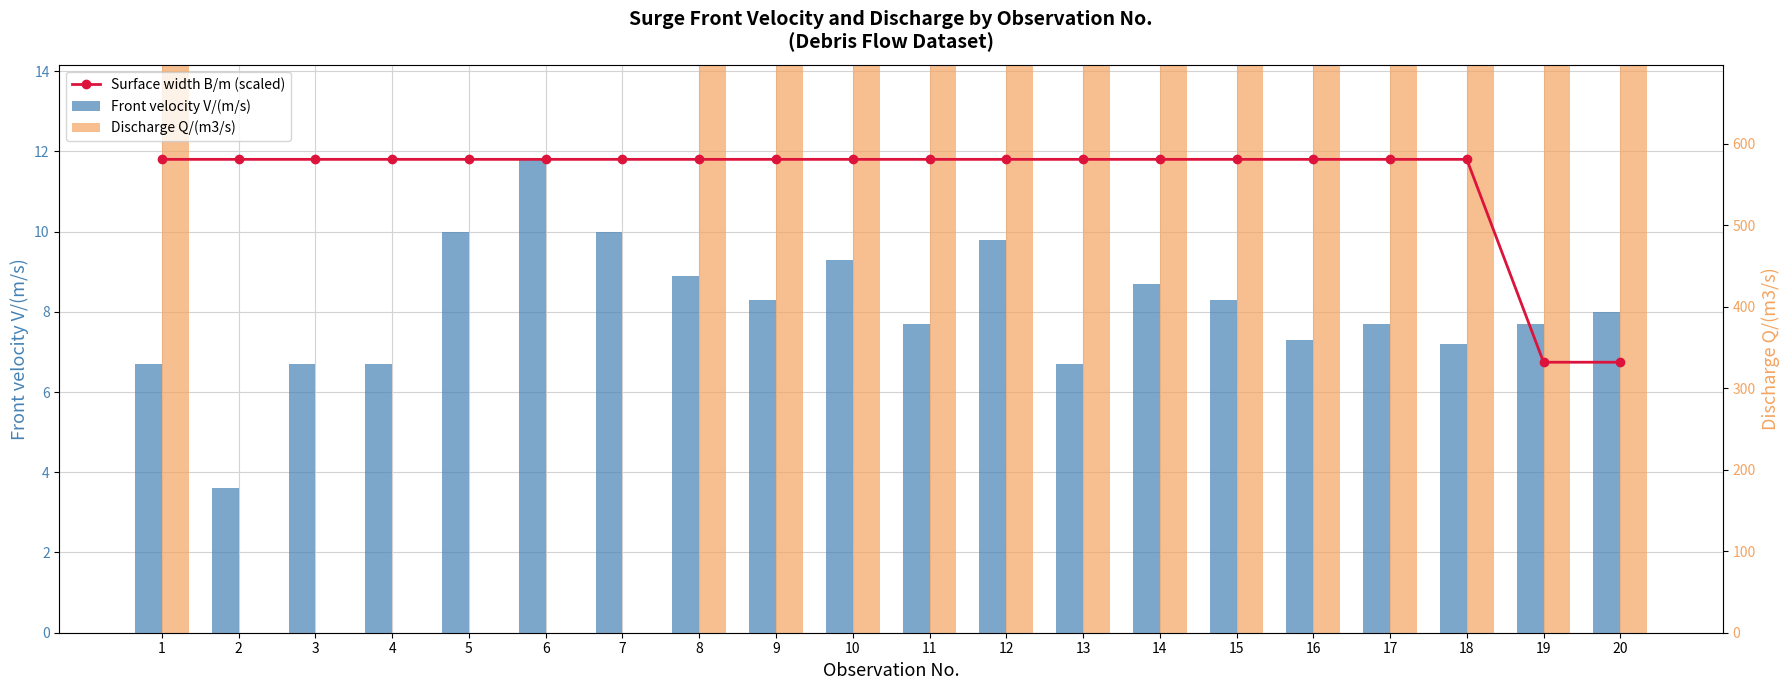

Rank the series at 11 from lowest to highest value.

Front velocity V/(m/s), Surface width B/m (scaled), Discharge Q/(m3/s)